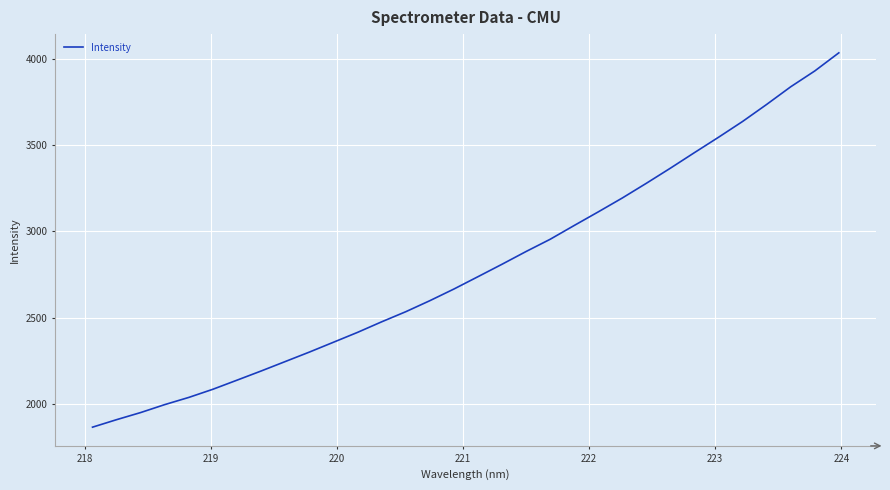

What is the smallest value displayed?

1865.9